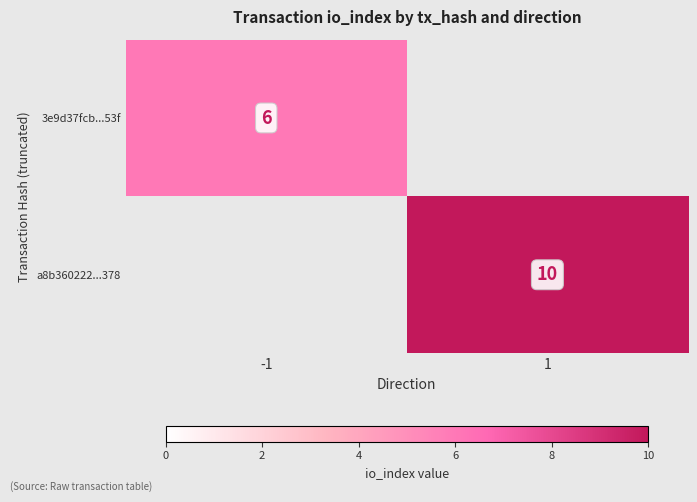

True or false: a8b360222...378 has a value of 5 at 1.

False